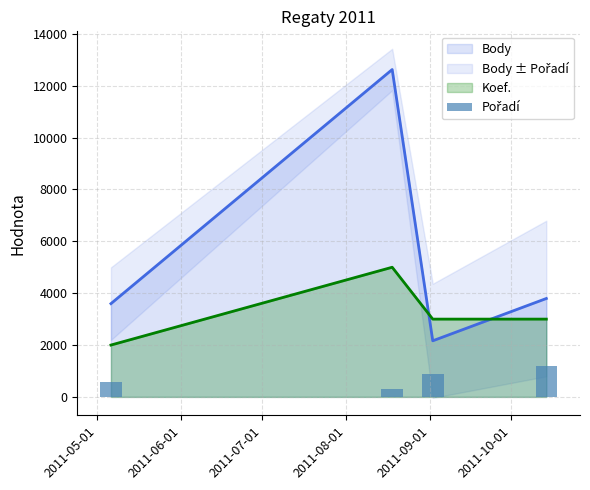

Which series ends up on top after the final intersection of Body and Koef.?

Body